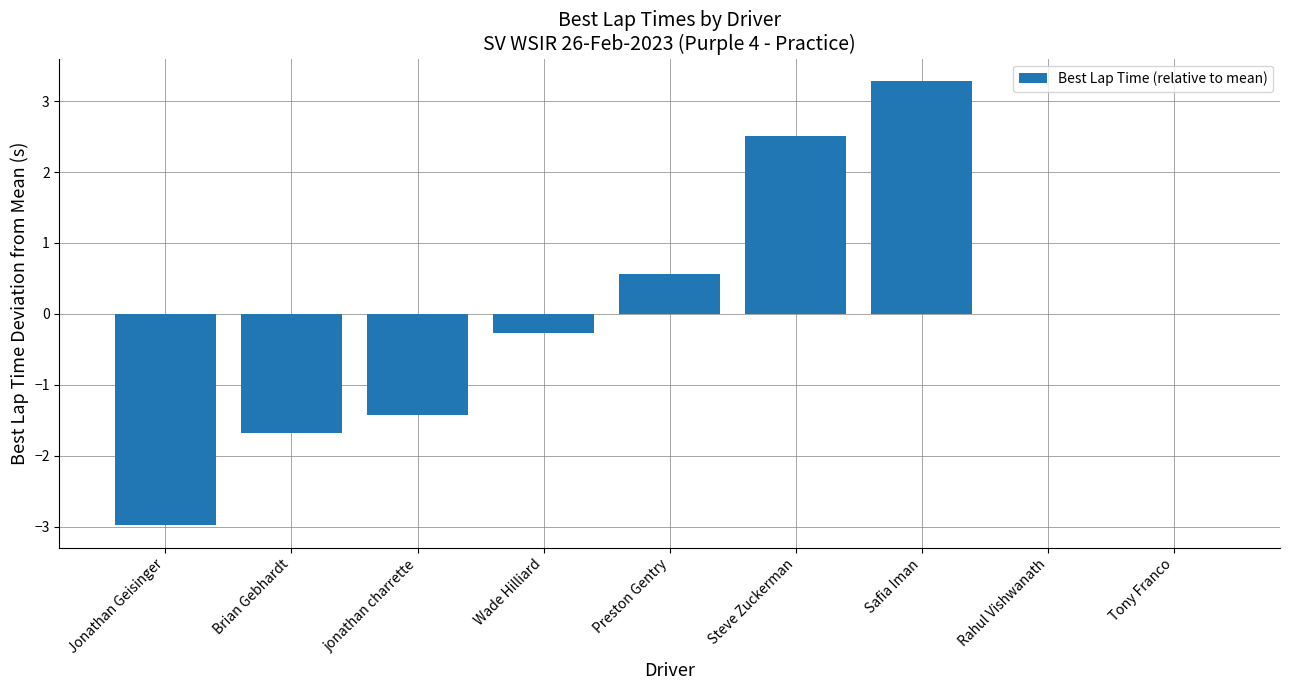

Are the bars grouped side by side (vs. stacked)?

No